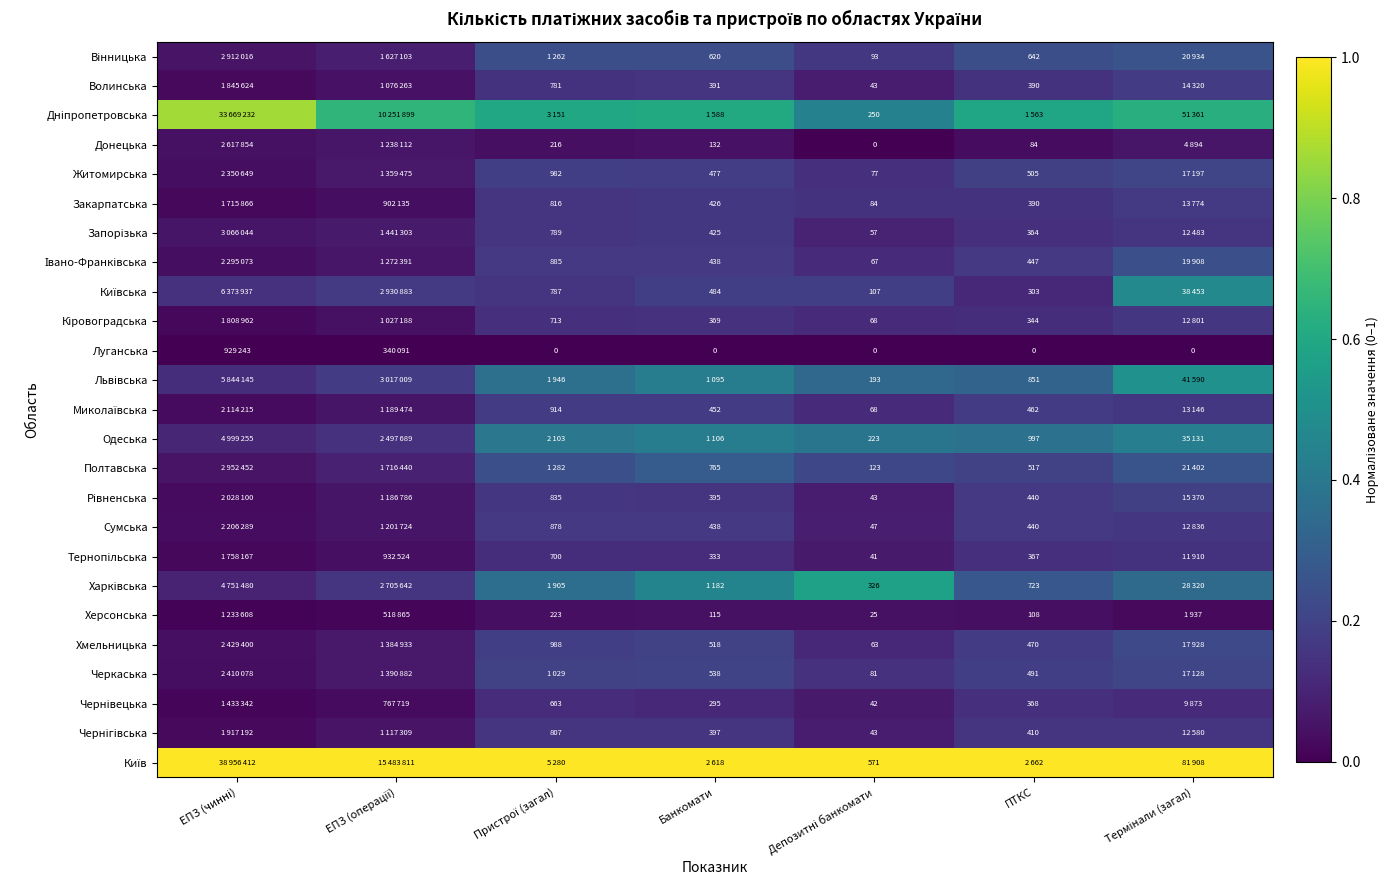

Between Банкомати and ПТКС, which series saw the biggest shift?

Харківська